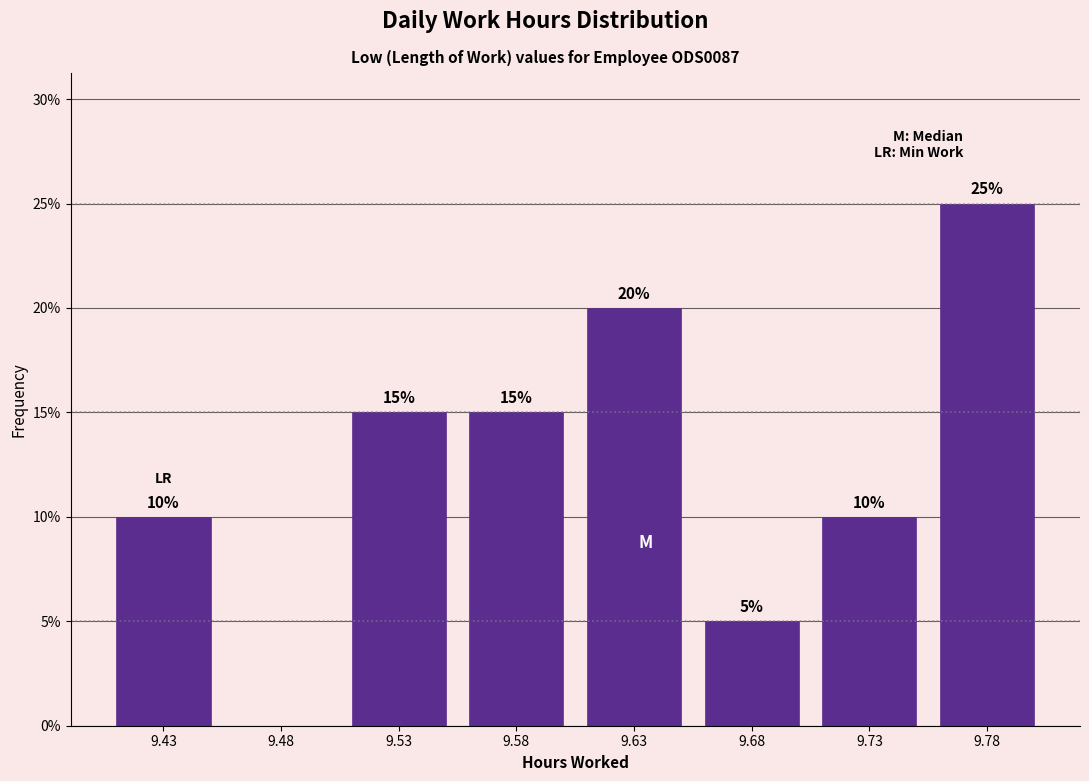

Reading left to right, what are all the values shown in this chart?

9.43=10	9.48=0	9.53=15	9.58=15	9.63=20	9.68=5	9.73=10	9.78=25